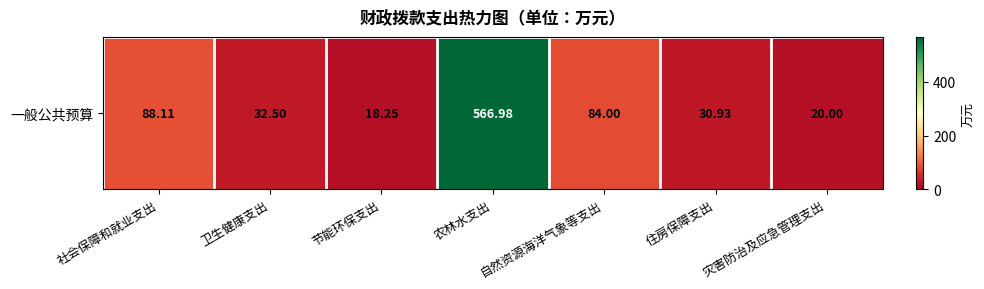

What is the smallest value displayed?

18.2